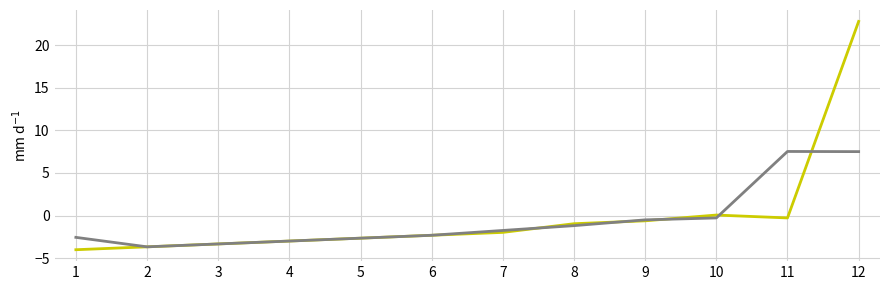

At which category is the sum across all series the highest?

12